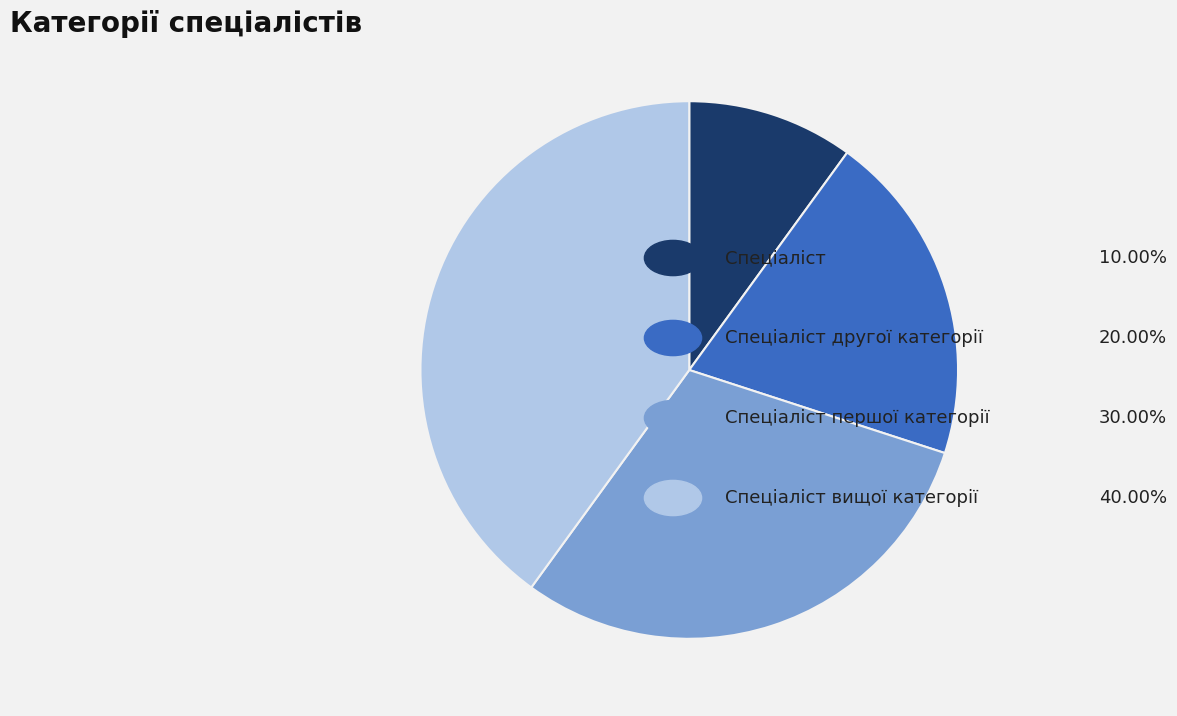

Is there a majority slice in this chart?

No